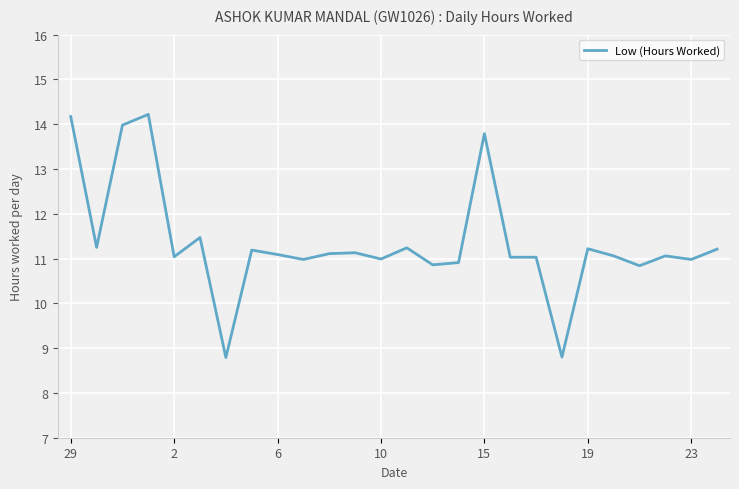

What is the greatest value displayed?

14.2